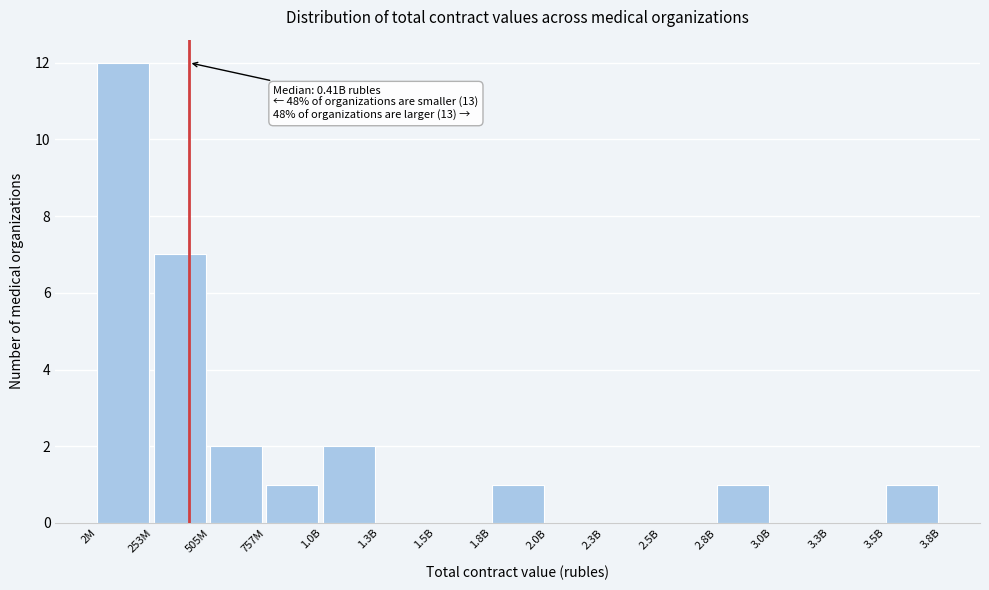

Reading left to right, list all the values displayed in this chart.

2M=12	253M=7	505M=2	757M=1	1.0B=2	1.3B=0	1.5B=0	1.8B=1	2.0B=0	2.3B=0	2.5B=0	2.8B=1	3.0B=0	3.3B=0	3.5B=1